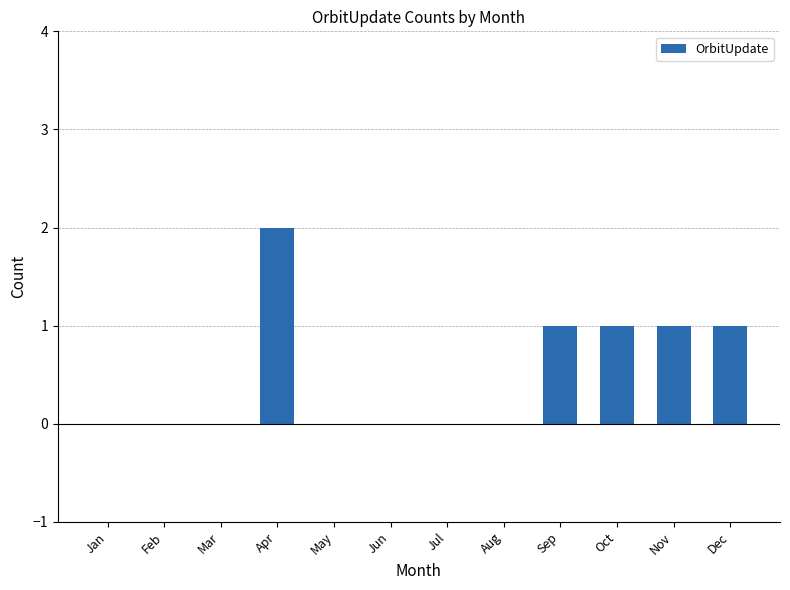

At which category does the chart reach its peak across all series?

Apr